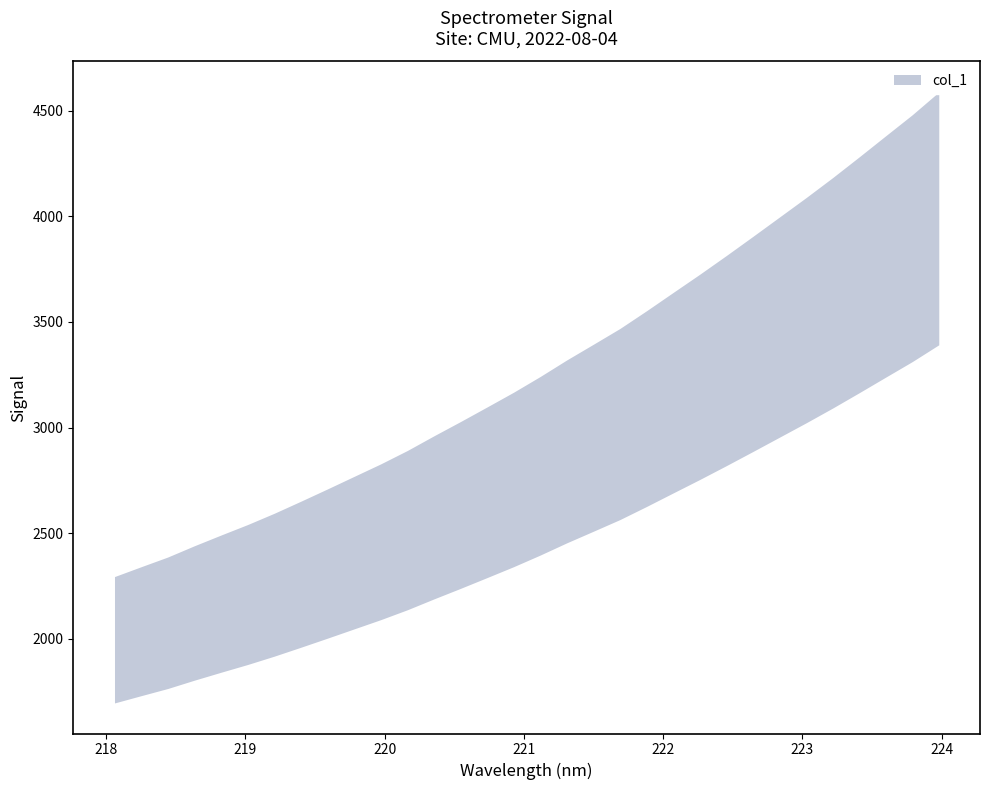

Reading left to right, list all the values displayed in this chart.

1995.0	2035.5	2075.5	2121.9	2166.0	2209.2	2255.6	2305.2	2355.9	2407.4	2458.9	2514.0	2574.4	2633.2	2693.4	2754.2	2818.9	2887.1	2951.7	3016.7	3089.7	3164.9	3239.8	3316.9	3395.7	3475.4	3555.2	3637.5	3723.0	3810.0	3896.7	3990.3